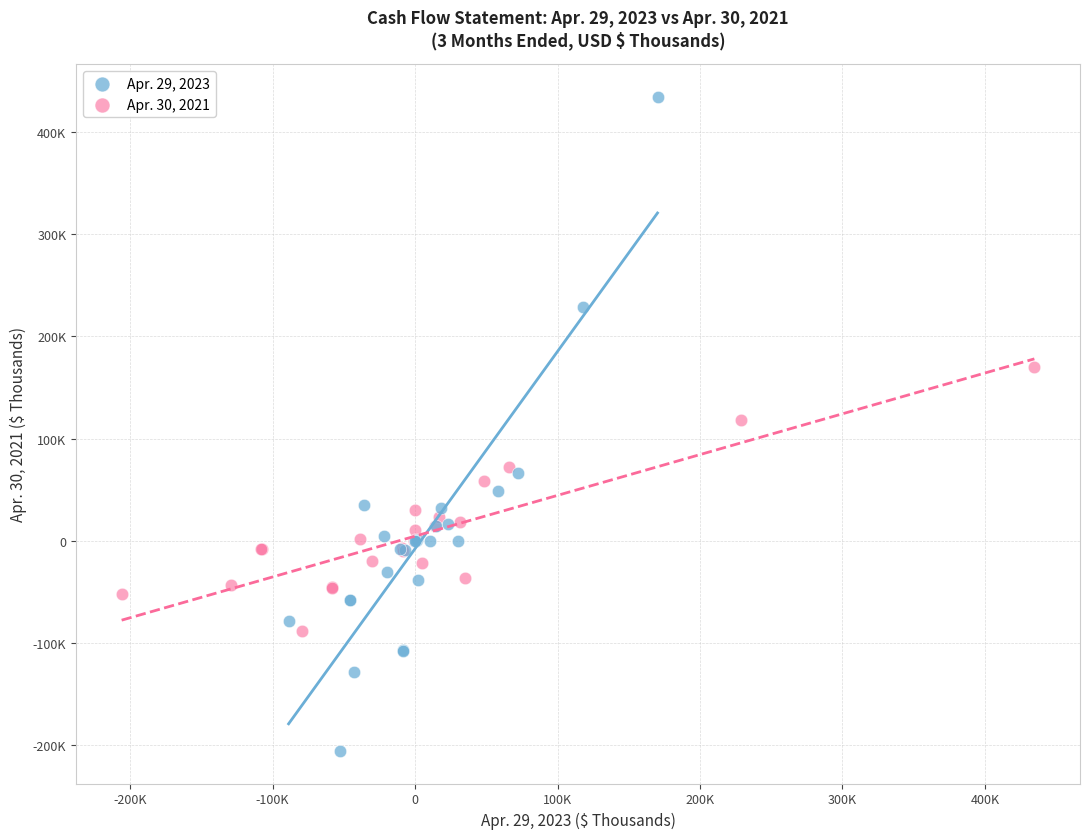

What are all the series names shown in the legend?

Apr. 29, 2023, Apr. 30, 2021